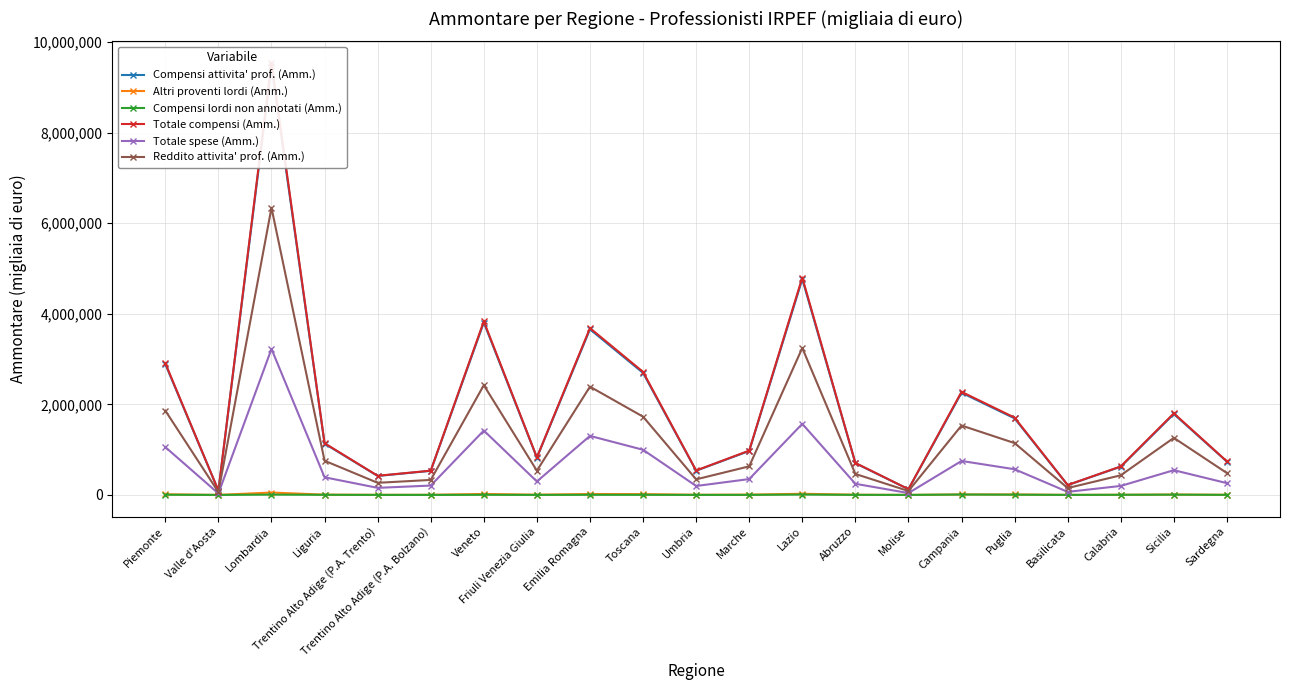

Is it true that Altri proventi lordi (Amm.) equals 6674 at Abruzzo?

False